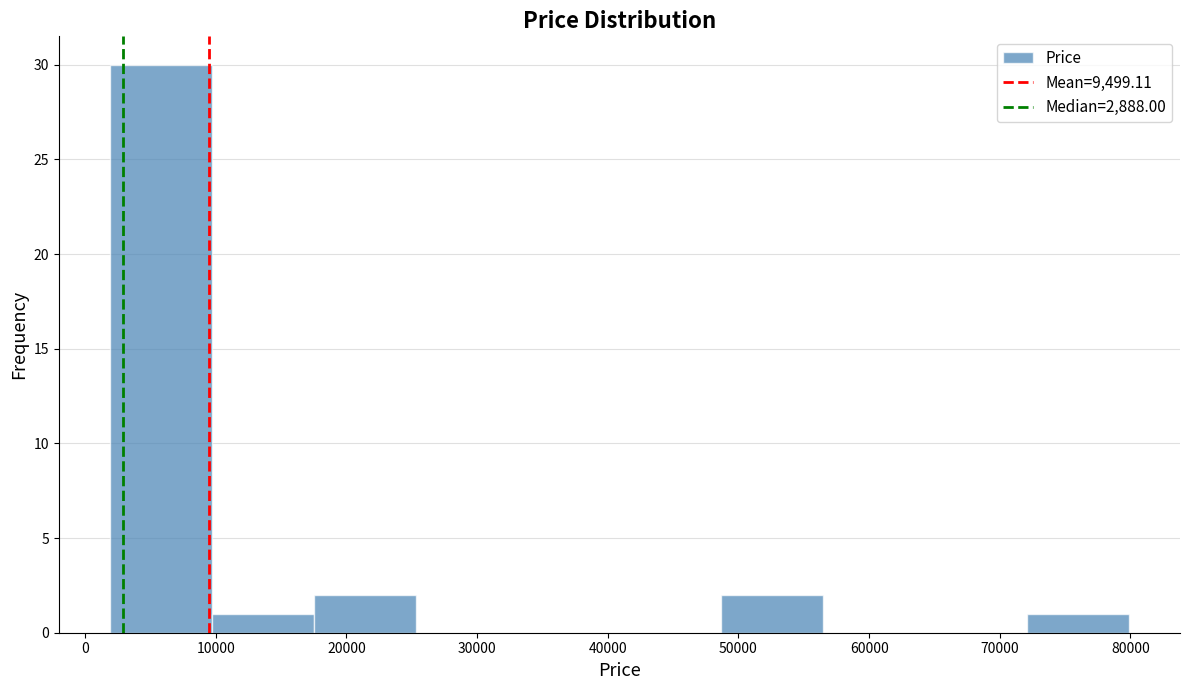

Reading left to right, transcribe this chart: for each bar, give the range it covers on the x-axis and its height. Neither the bar edges nor the heights are printed on the chart, so give them approximately, as read against the axes.

2000 to 10000: 30
10000 to 17000: 1
17000 to 25000: 2
25000 to 33000: 0
33000 to 41000: 0
41000 to 49000: 0
49000 to 56000: 2
56000 to 64000: 0
64000 to 72000: 0
72000 to 80000: 1